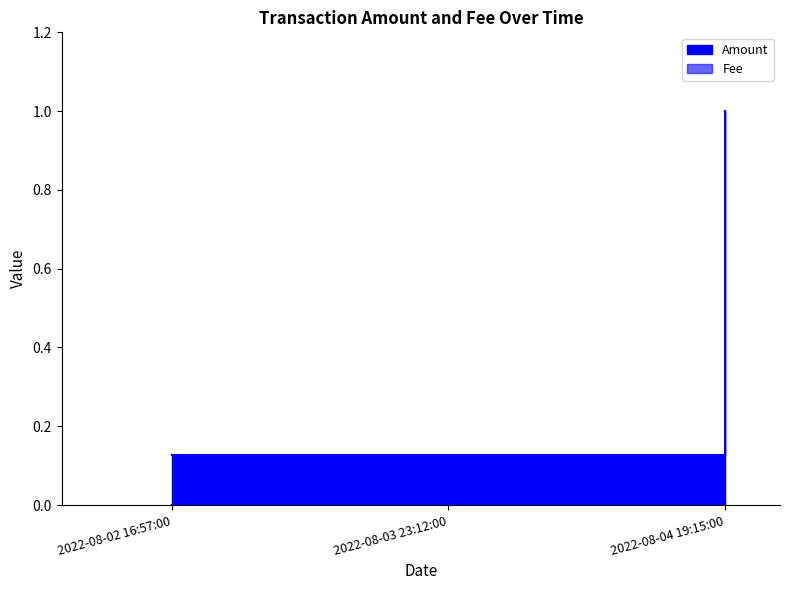

What is the label of the 2nd point from the left?

2022-08-03 23:12:00